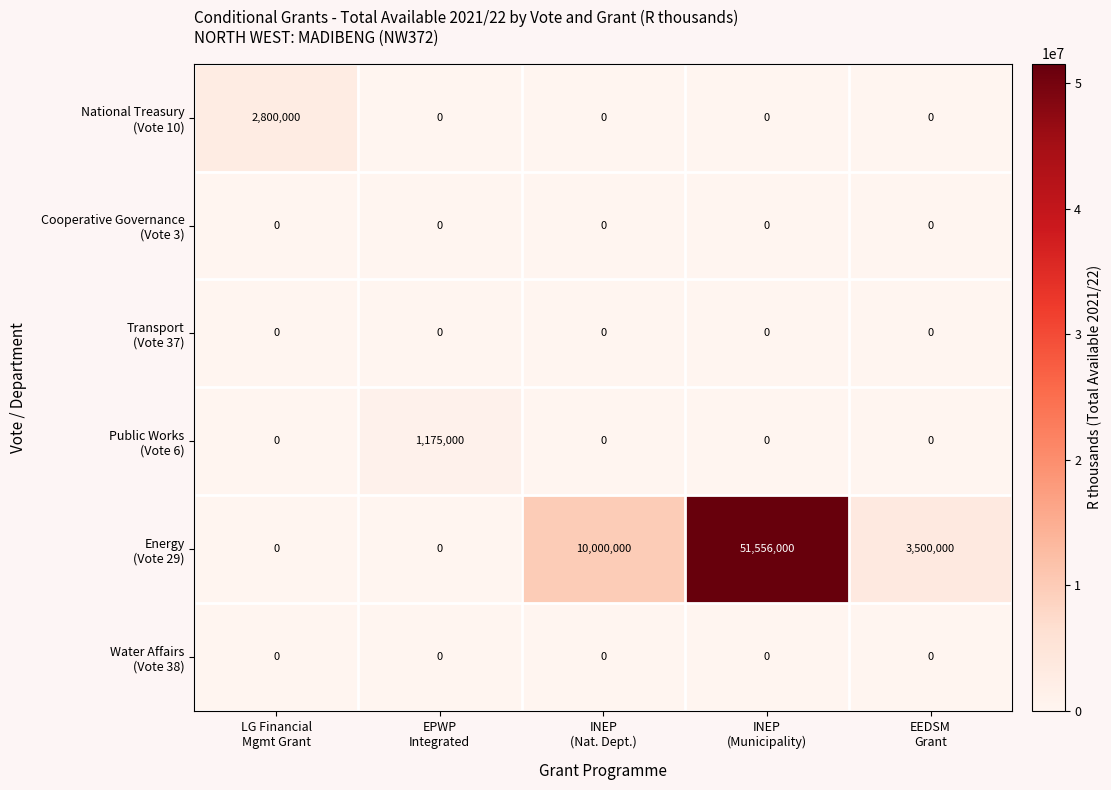

At how many categories does at least one series exceed 1900846?

4